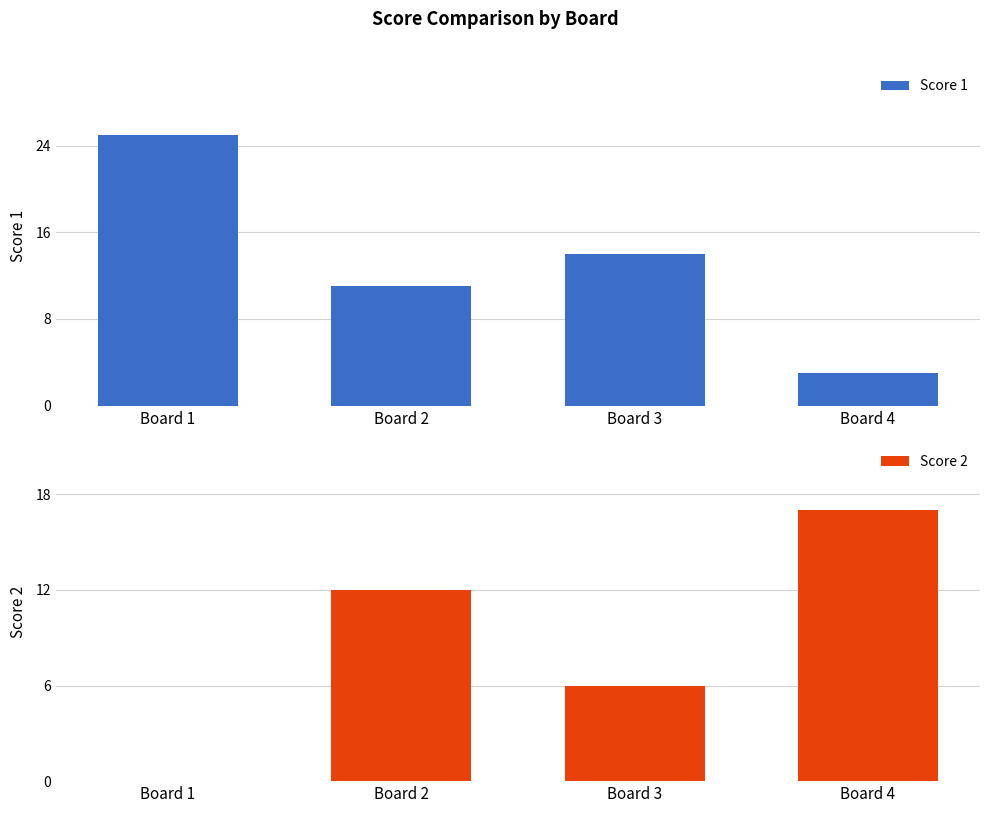

How many Score 1 values are between 11 and 25?

3